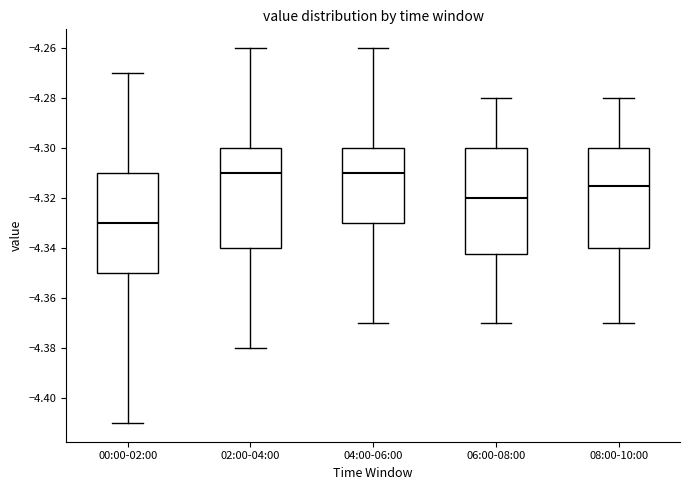

Reading left to right, transcribe this box plot: for each box, give where its median line is, the range the box spans, and where its two whiskers end, as read against the y-axis. The values are not printed on the chart, so give them approximately, as read against the axis.

00:00-02:00: median -4.330, box -4.350 to -4.310, whiskers -4.410 to -4.270
02:00-04:00: median -4.310, box -4.340 to -4.300, whiskers -4.380 to -4.260
04:00-06:00: median -4.310, box -4.330 to -4.300, whiskers -4.370 to -4.260
06:00-08:00: median -4.320, box -4.342 to -4.300, whiskers -4.370 to -4.280
08:00-10:00: median -4.314, box -4.340 to -4.300, whiskers -4.370 to -4.280